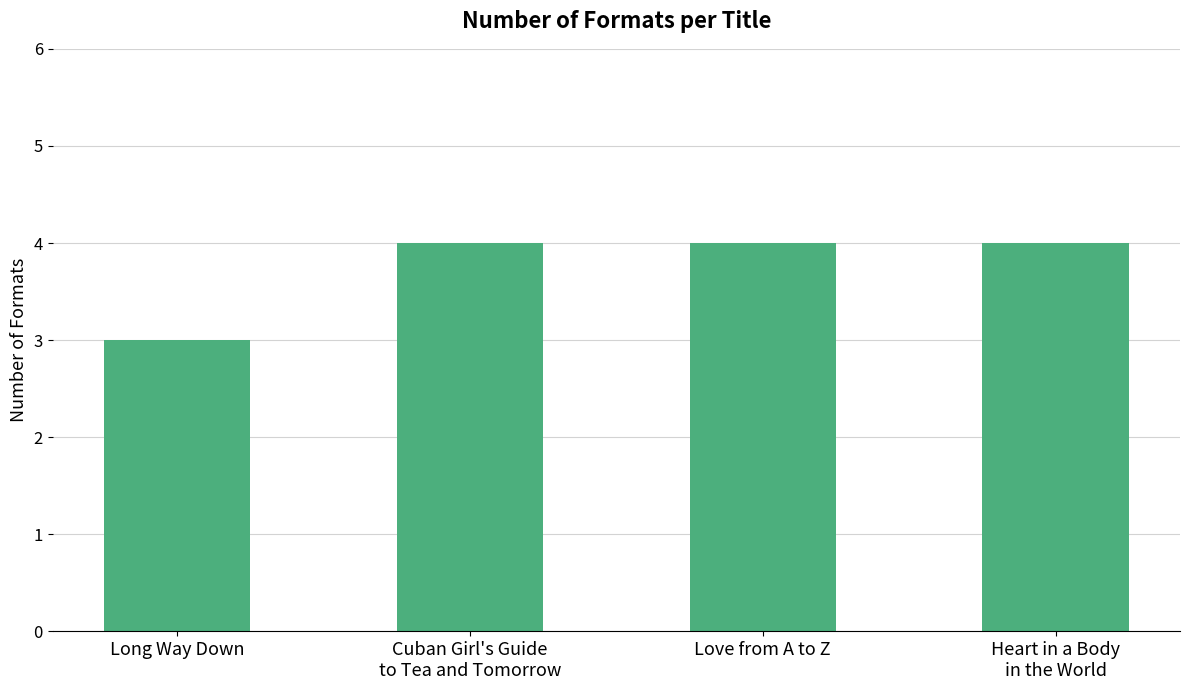

What is the maximum value shown in the chart?

4